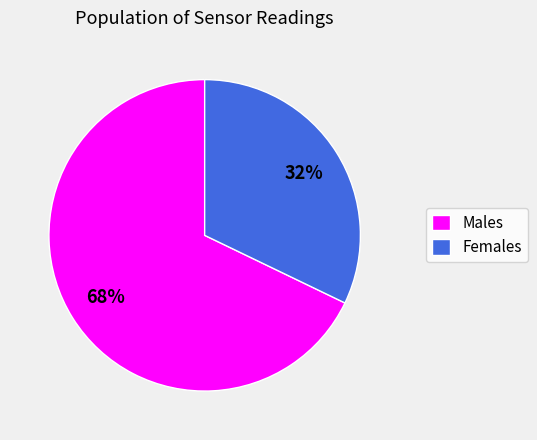

Is the sum of Females and Males greater than half?

Yes